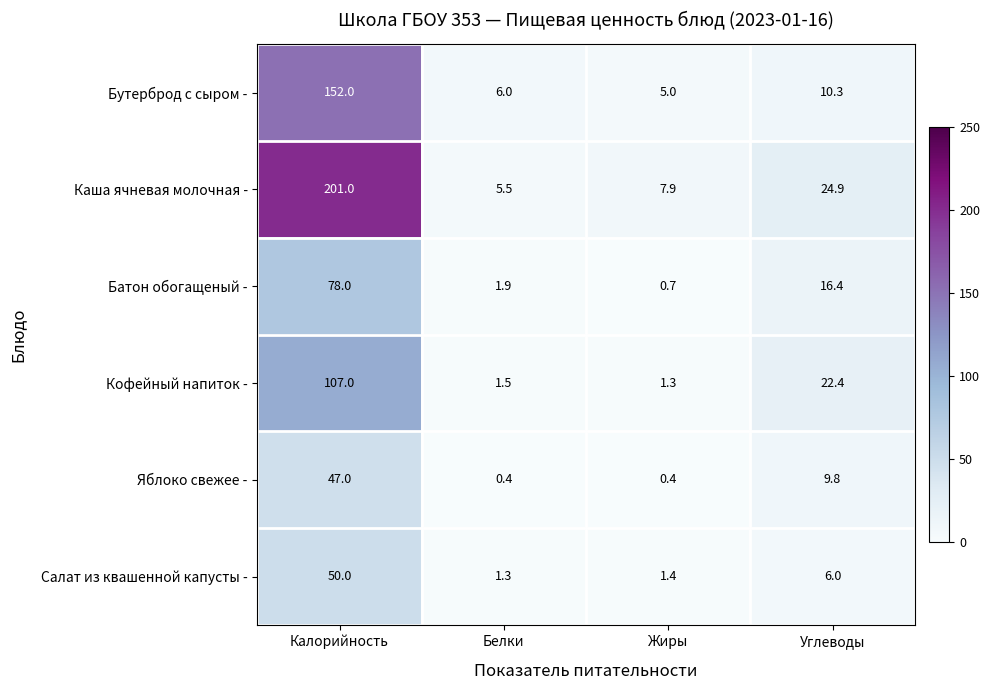

Which series has the largest range (max minus min)?

Каша ячневая молочная -